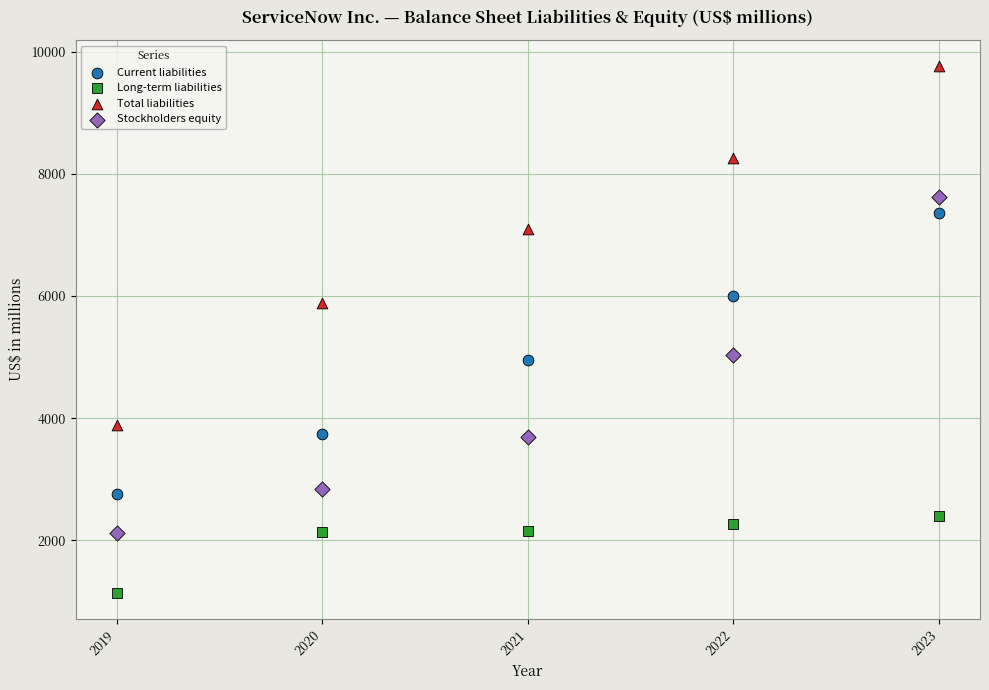

Which series reaches the minimum Y coordinate?

Long-term liabilities